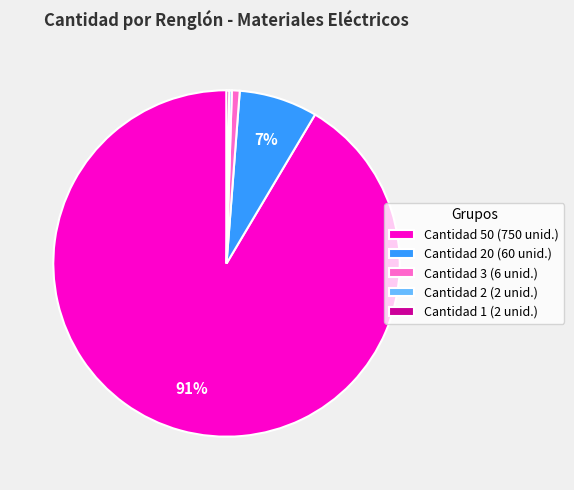

Is there any slice that represents more than half of the pie?

Yes